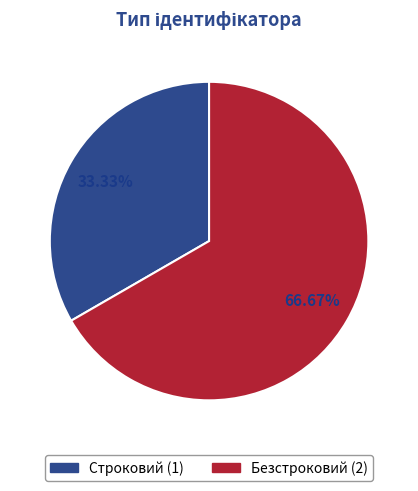

To the nearest percent, what is the difference between the largest and smallest slice percentages?

33%